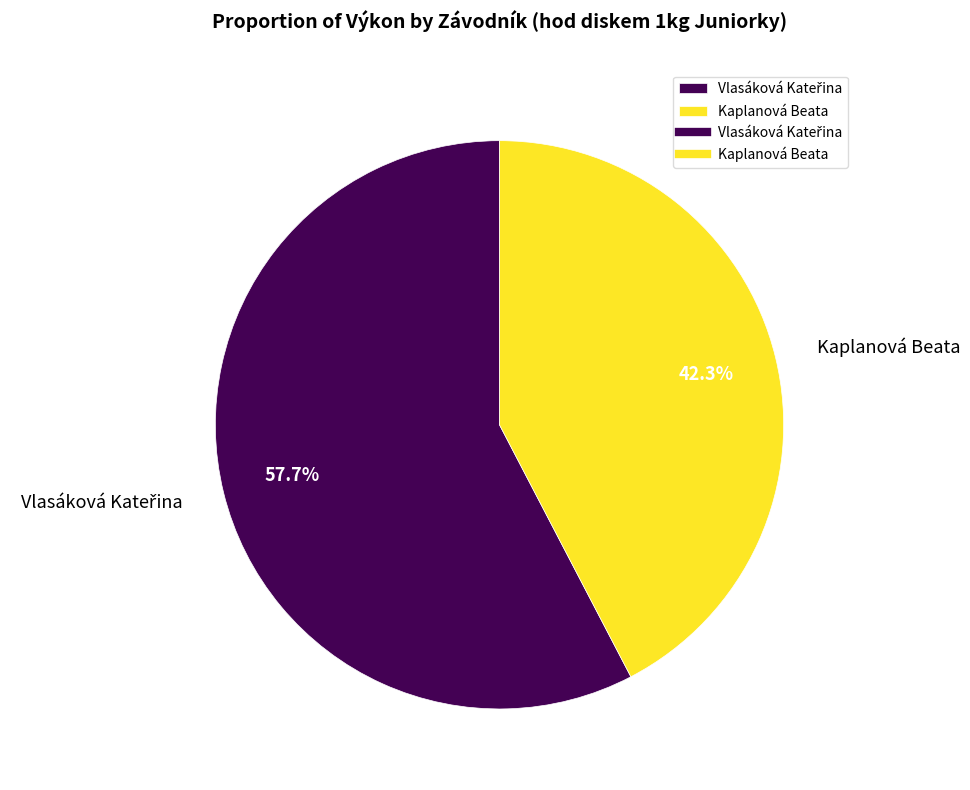

Is there a majority slice in this chart?

Yes